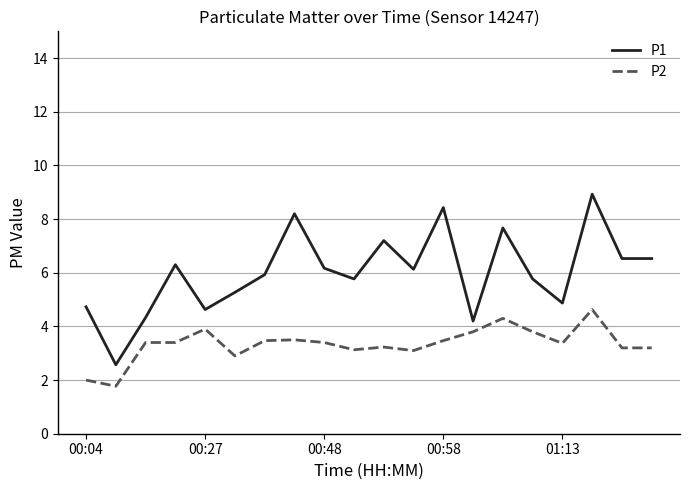

Which series has the largest range (max minus min)?

P1